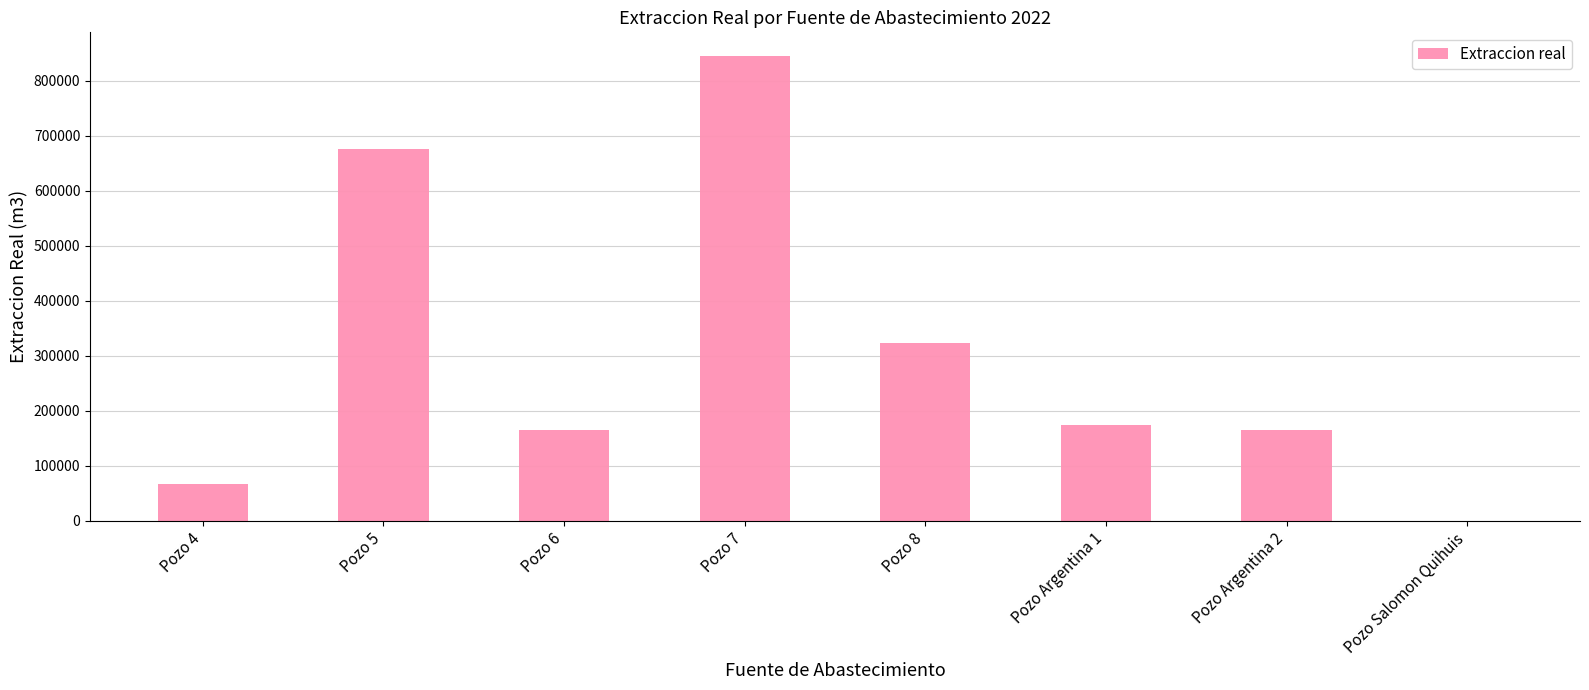

What is the ratio of the value at Pozo 4 to the value at Pozo Argentina 1?

0.4